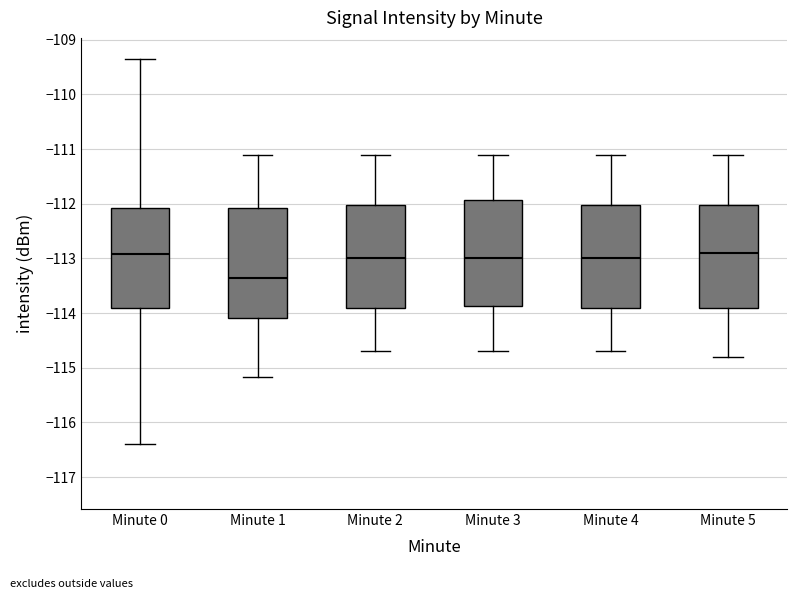

Where does the upper whisker of the box for Minute 3 end on the y-axis? The values are not printed on the chart, so give them approximately, as read against the axis.

-111.1